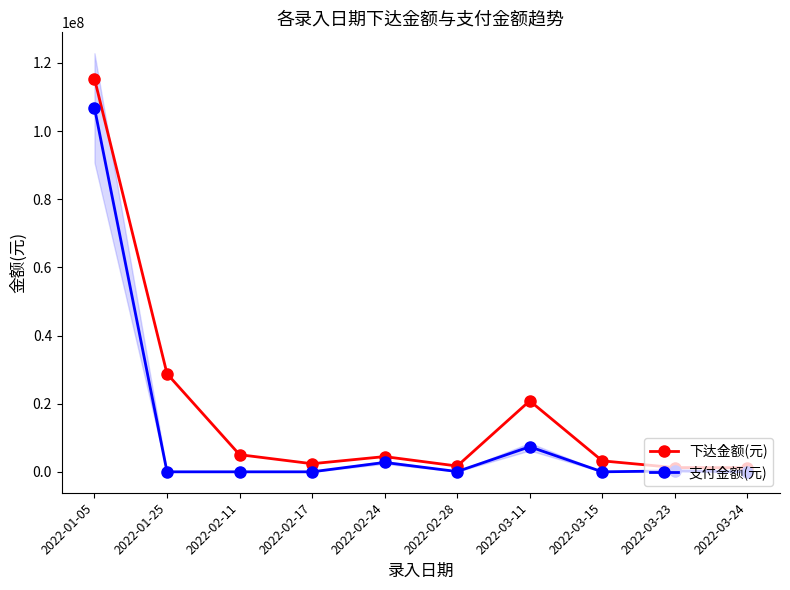

What is the sum of all 下达金额(元) values?

184243007.0